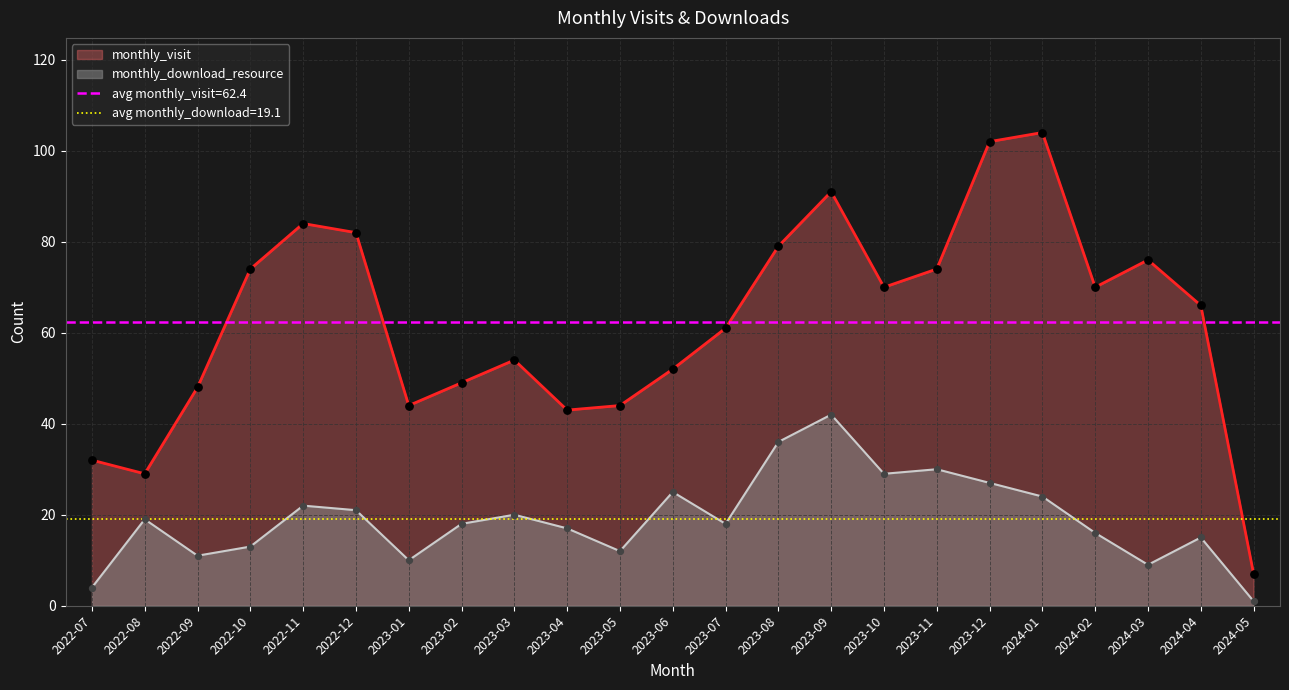

Which series has the widest spread of Y values?

monthly_visit